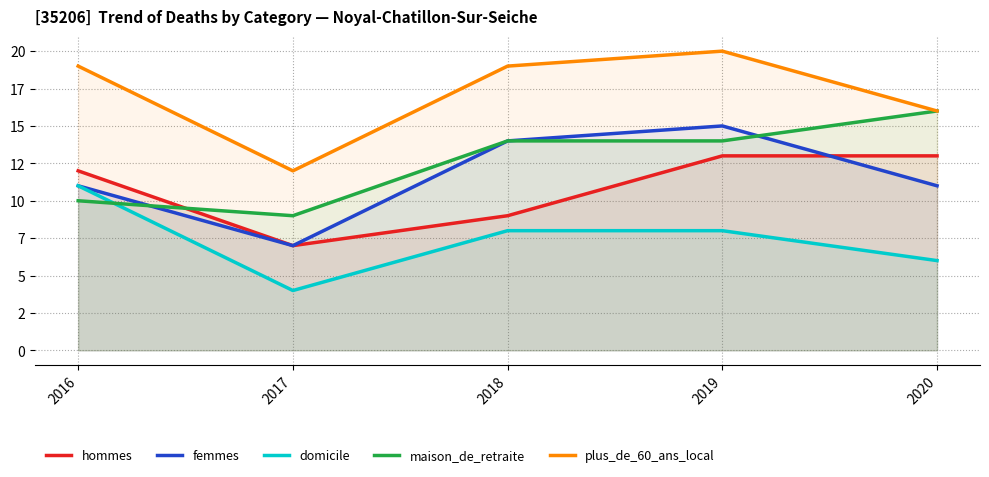

At which category does hommes reach its first local valley?

2017